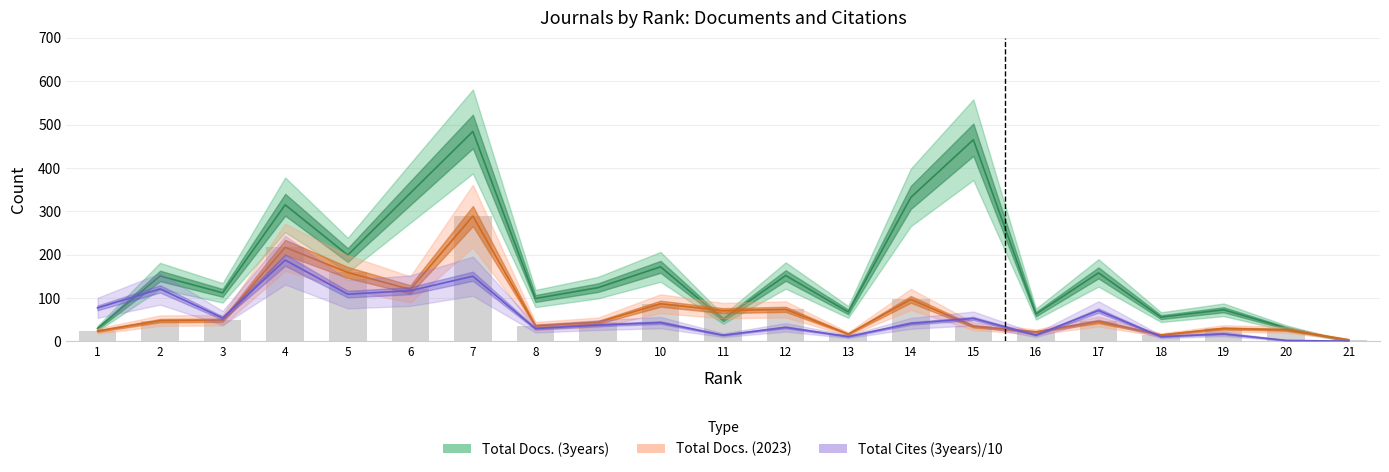

Which category has the highest value in the Total Docs. (3years) series?

7